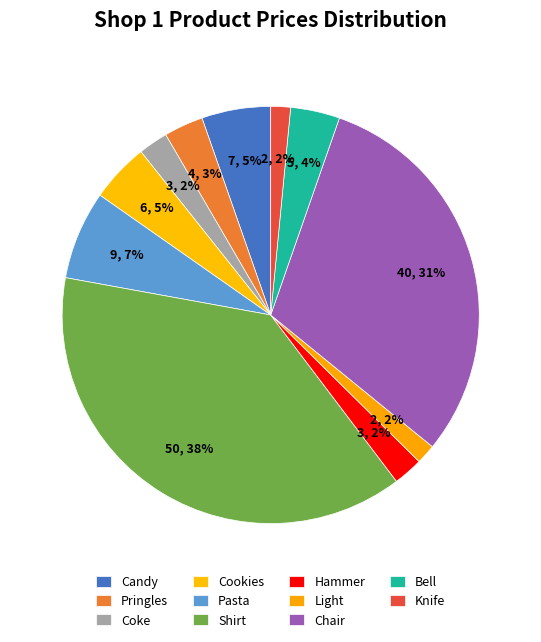

Is it true that Coke is 2% of the pie?

True